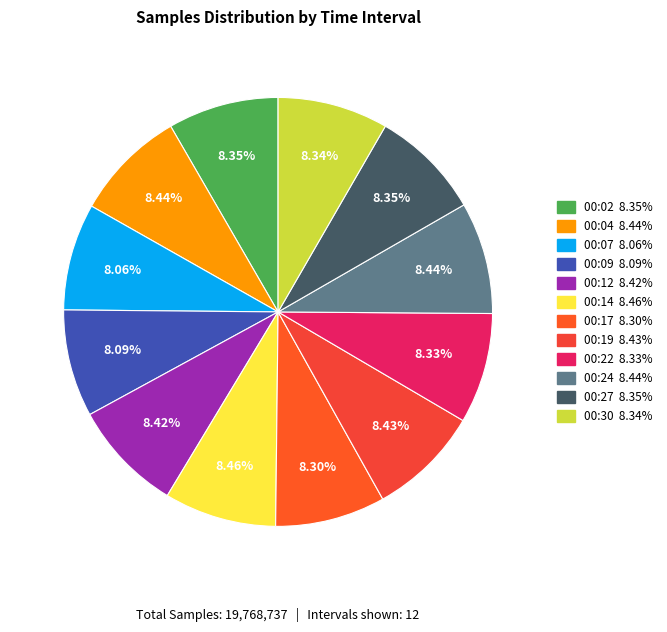

The 00:24 slice represents 3% of the pie. True or false?

False